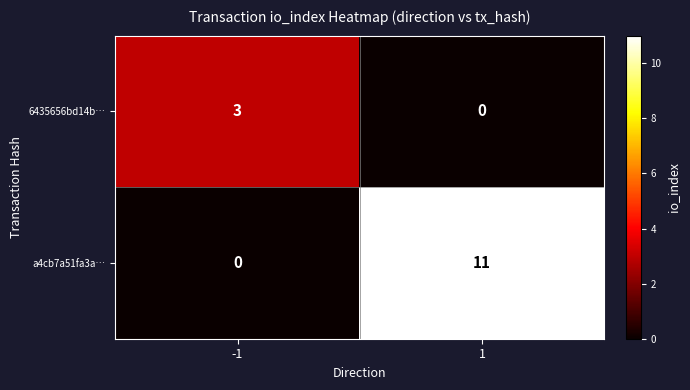

List the series in order of their overall mean, highest first.

a4cb7a51fa3a…, 6435656bd14b…